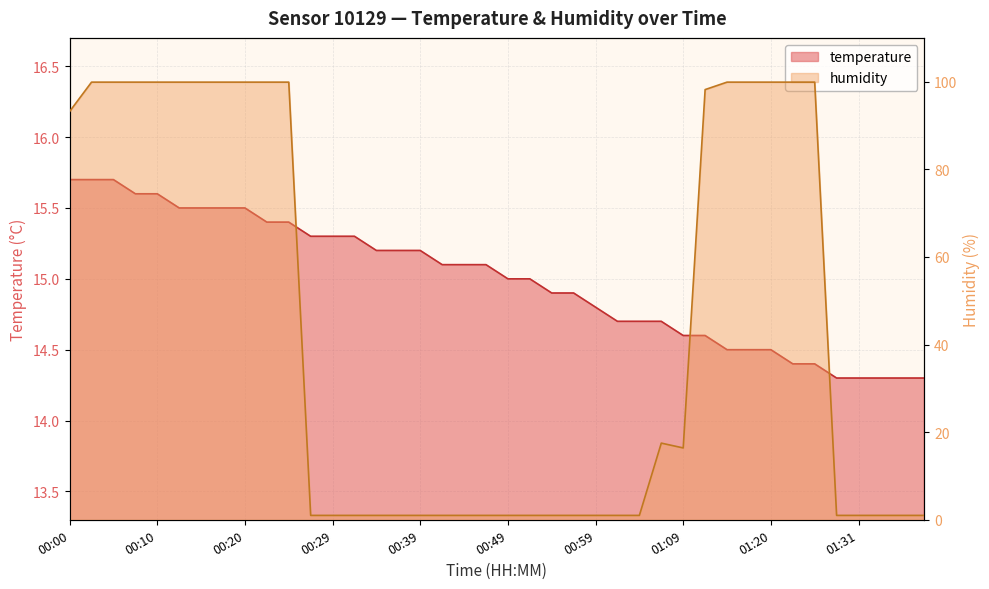

What is the difference between the temperature values at 01:25 and 00:37?

0.8